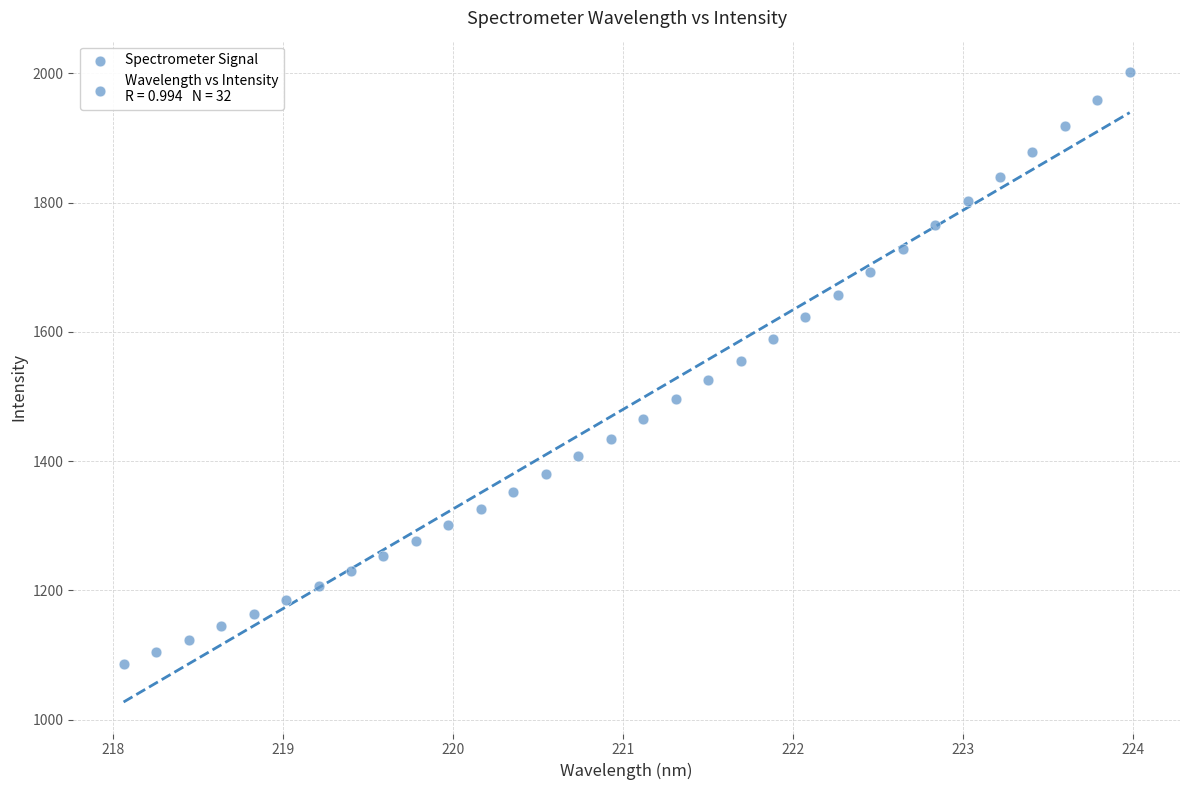

What is the range of Y values (max minus min)?

915.4